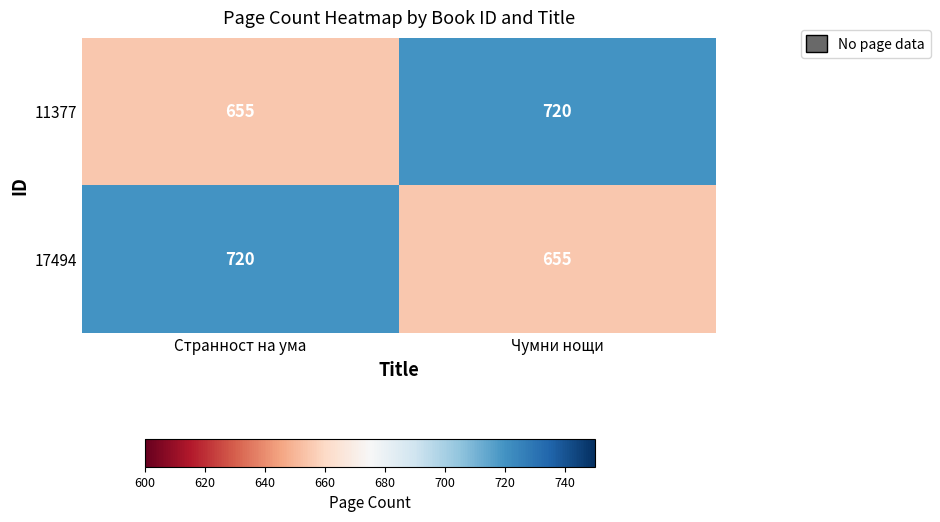

At which label is 11377 closest to 687?

Странност на ума